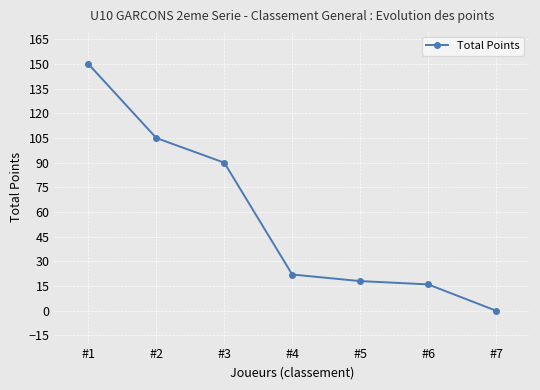

List the labels in order of value, smallest first.

#7, #6, #5, #4, #3, #2, #1